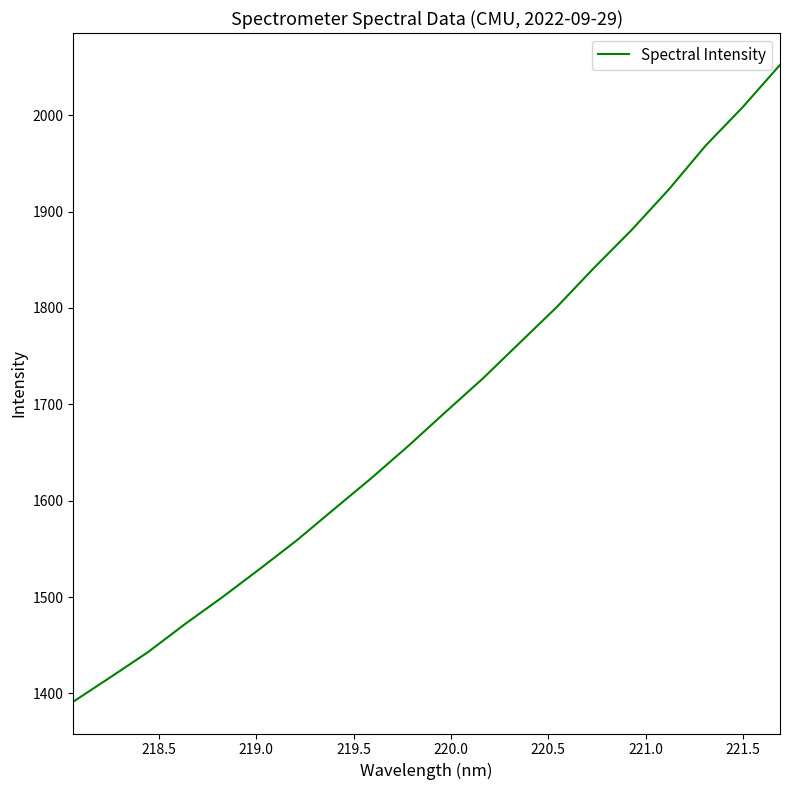

What is the maximum value shown in the chart?

2052.2